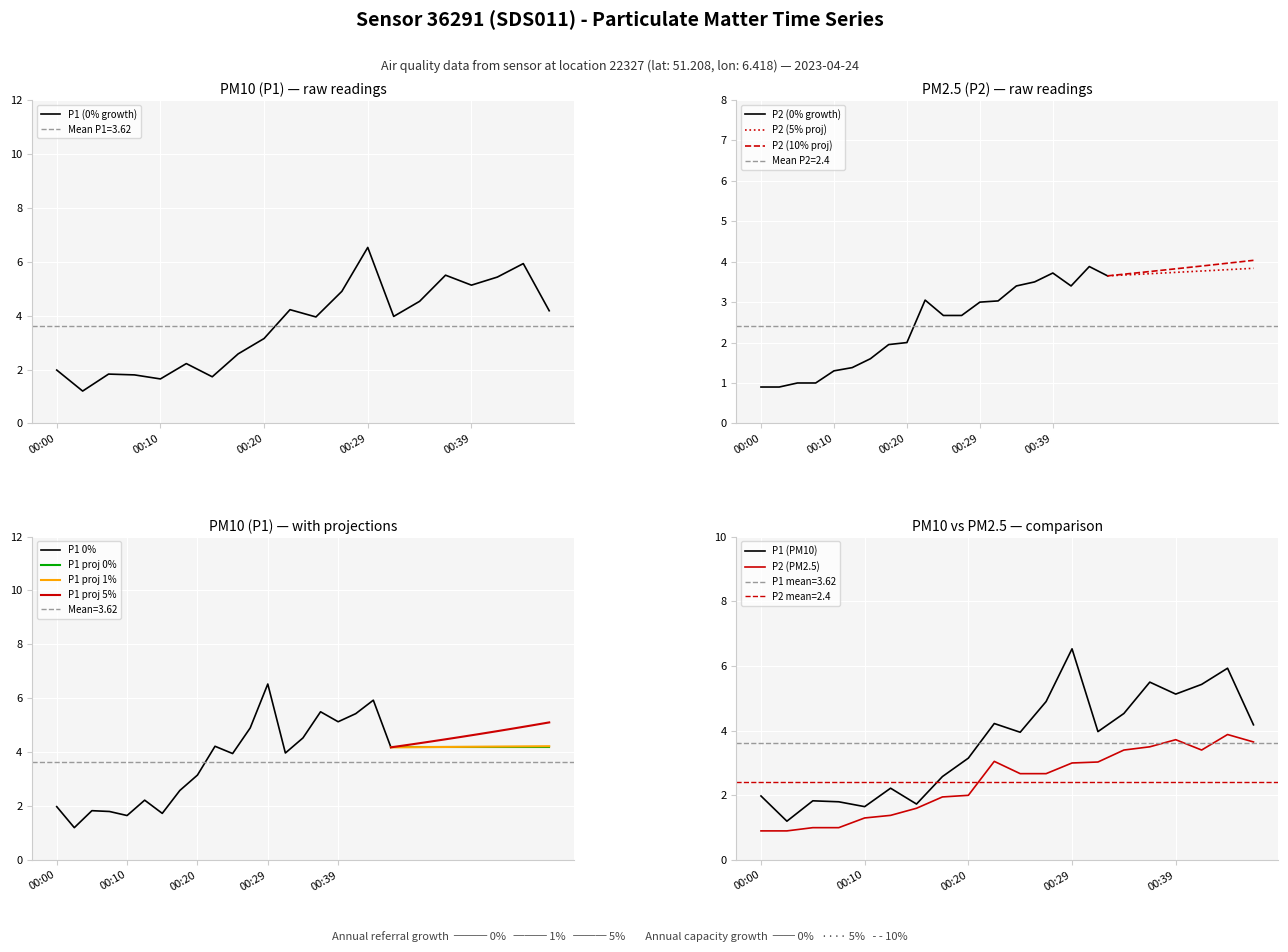

At which label does P1 (0% growth) first exceed 3?

00:20